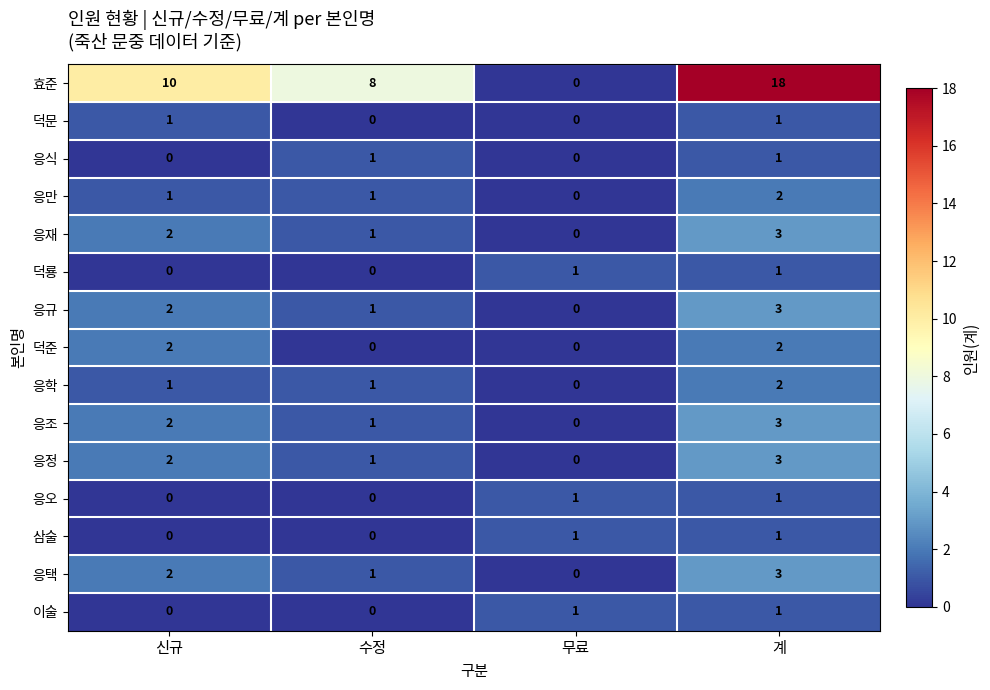

At which category does the chart reach its peak across all series?

계